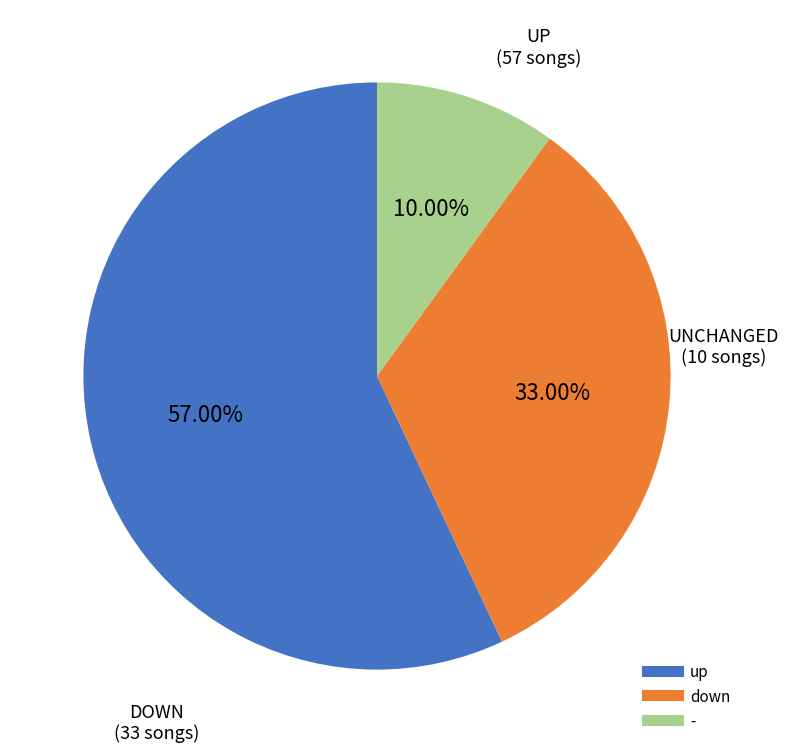

Combined, what portion of the pie is up and -?

67.0%